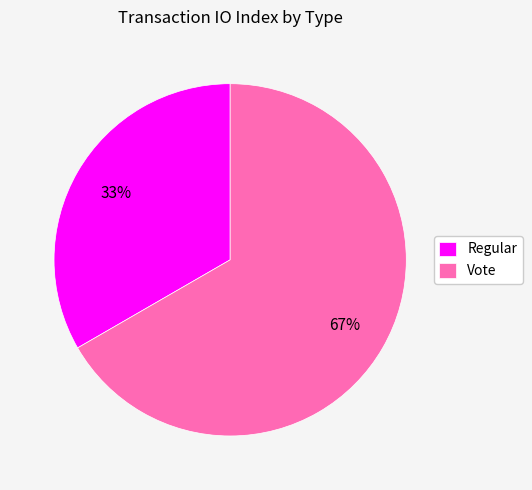

To the nearest percent, what is the average slice percentage?

50%